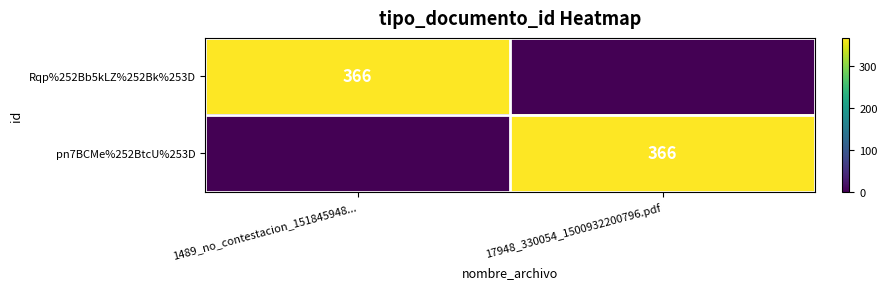

The pn7BCMe%252BtcU%253D series shows 366 at 17948_330054_1500932200796.pdf. True or false?

True